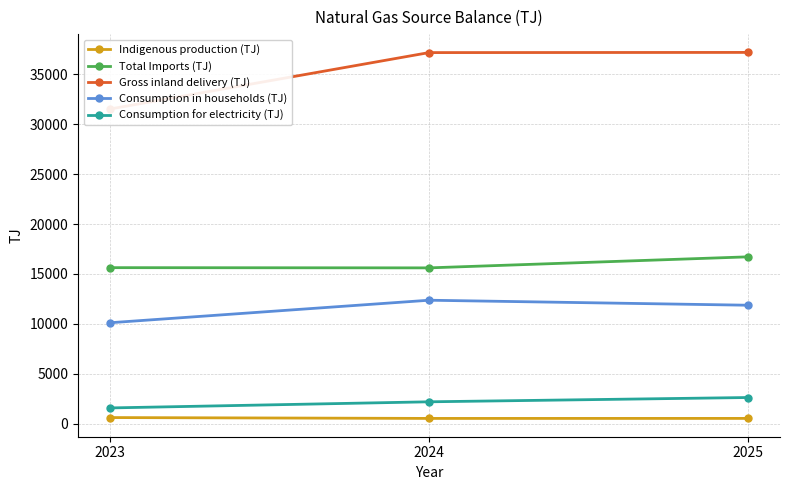

Rank the series at 2024 from lowest to highest value.

Indigenous production (TJ), Consumption for electricity (TJ), Consumption in households (TJ), Total Imports (TJ), Gross inland delivery (TJ)